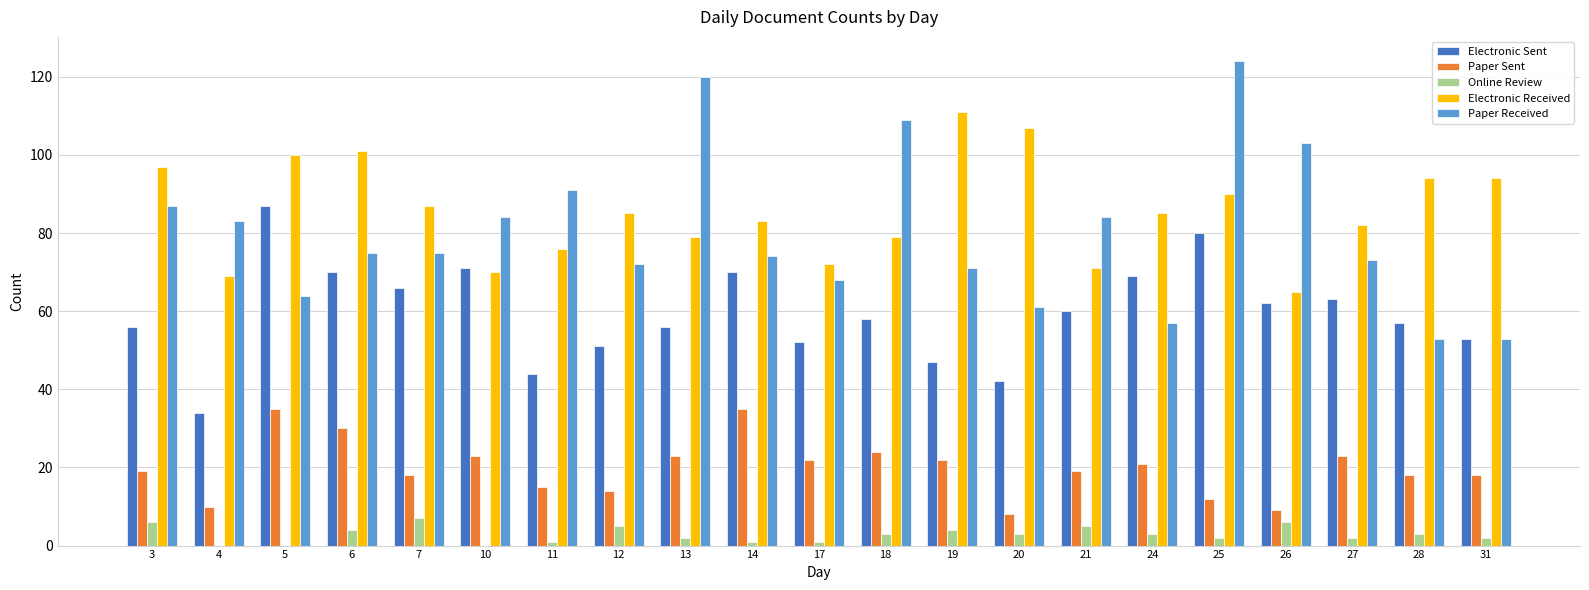

Reading right to left, list all the values displayed in this chart.

Electronic Sent: 31=53	28=57	27=63	26=62	25=80	24=69	21=60	20=42	19=47	18=58	17=52	14=70	13=56	12=51	11=44	10=71	7=66	6=70	5=87	4=34	3=56
Paper Sent: 31=18	28=18	27=23	26=9	25=12	24=21	21=19	20=8	19=22	18=24	17=22	14=35	13=23	12=14	11=15	10=23	7=18	6=30	5=35	4=10	3=19
Online Review: 31=2	28=3	27=2	26=6	25=2	24=3	21=5	20=3	19=4	18=3	17=1	14=1	13=2	12=5	11=1	10=0	7=7	6=4	5=0	4=0	3=6
Electronic Received: 31=94	28=94	27=82	26=65	25=90	24=85	21=71	20=107	19=111	18=79	17=72	14=83	13=79	12=85	11=76	10=70	7=87	6=101	5=100	4=69	3=97
Paper Received: 31=53	28=53	27=73	26=103	25=124	24=57	21=84	20=61	19=71	18=109	17=68	14=74	13=120	12=72	11=91	10=84	7=75	6=75	5=64	4=83	3=87